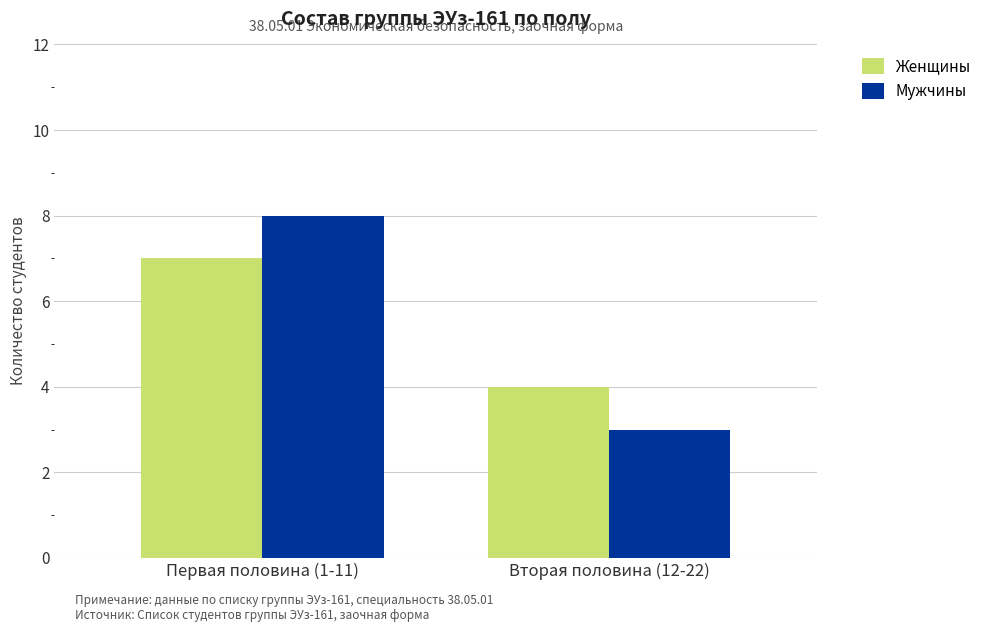

What are all the series names shown in the legend?

Женщины, Мужчины